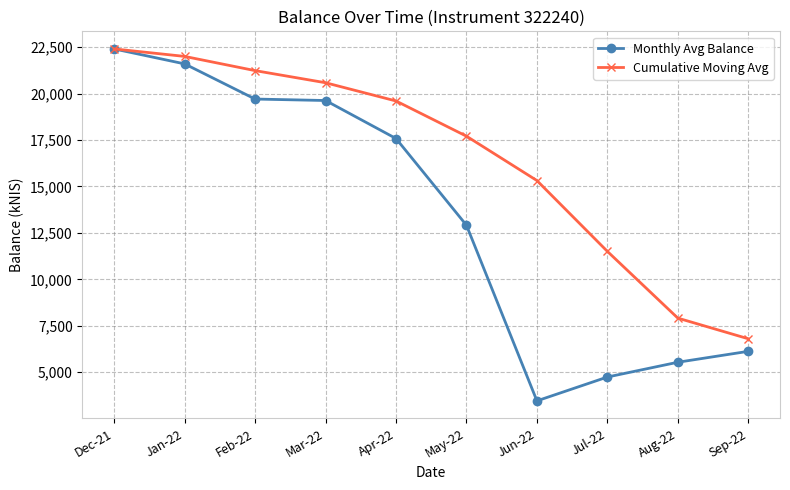

How many data points does each series have?

10